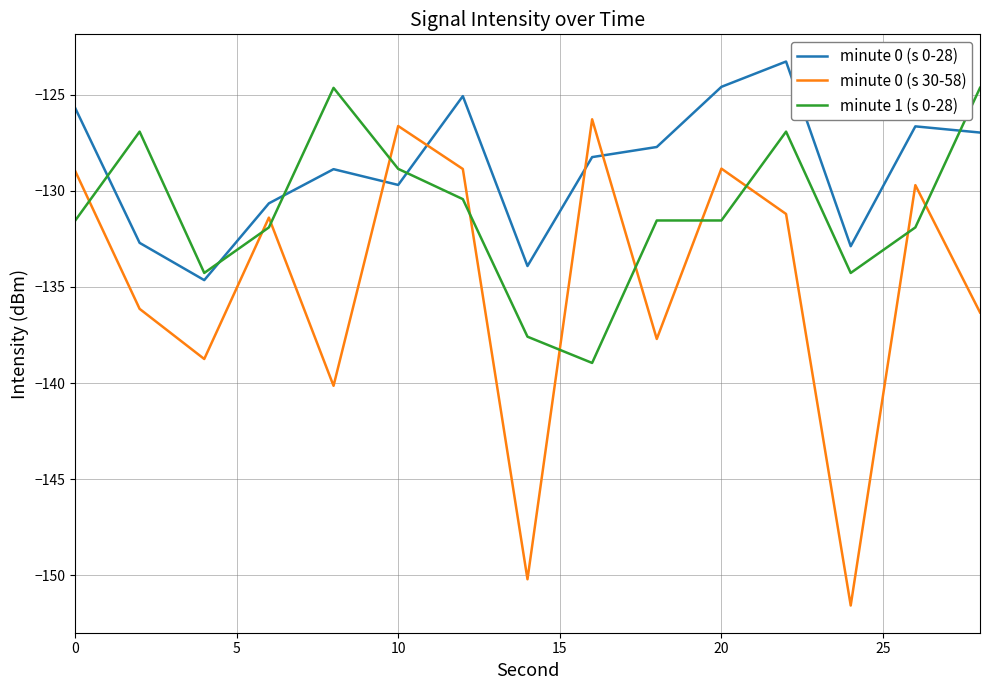

Which series has the largest total across all categories?

minute 0 (s 0-28)